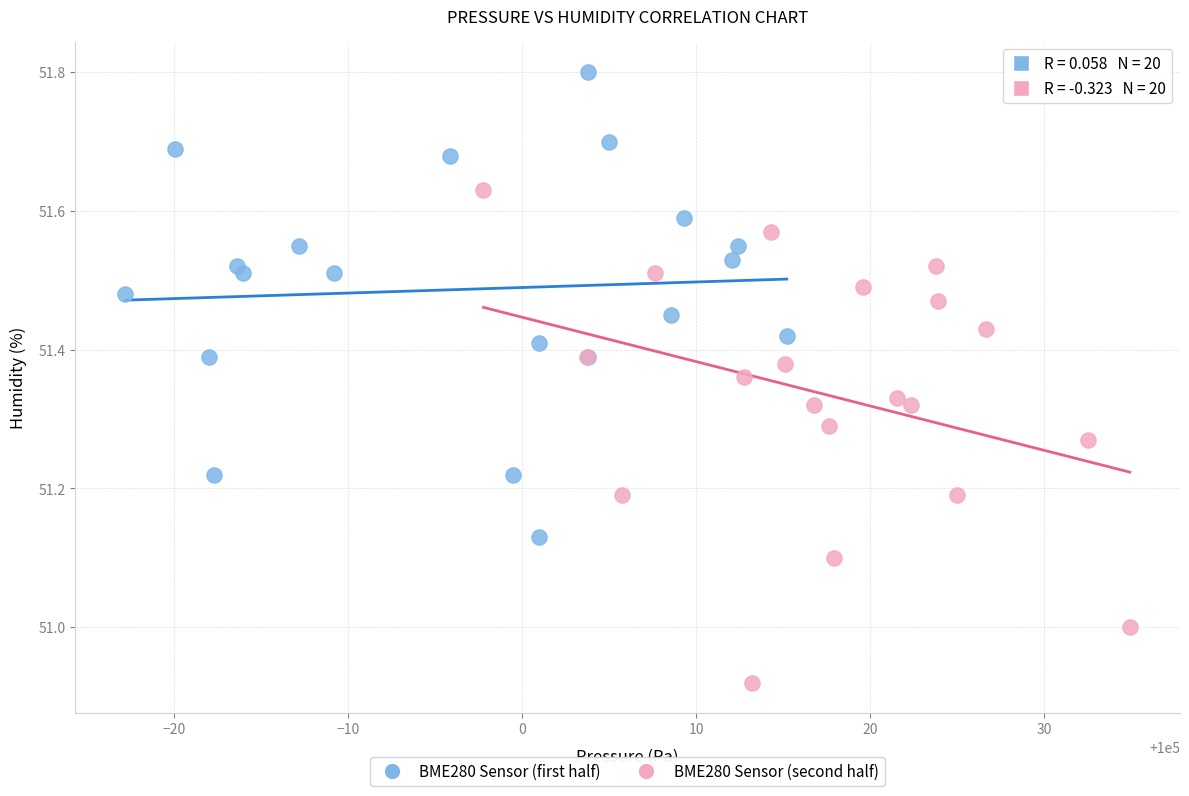

Which series has the widest spread of Y values?

BME280 Sensor (second half)